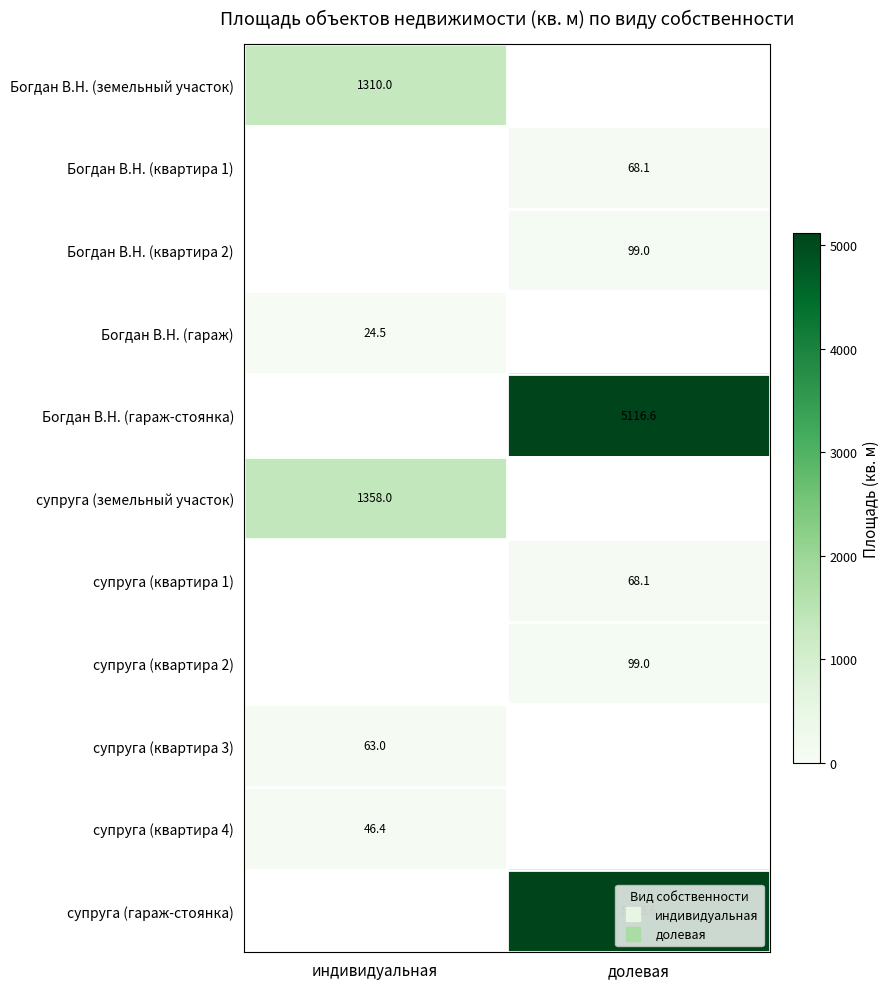

How many distinct data groups are displayed?

11